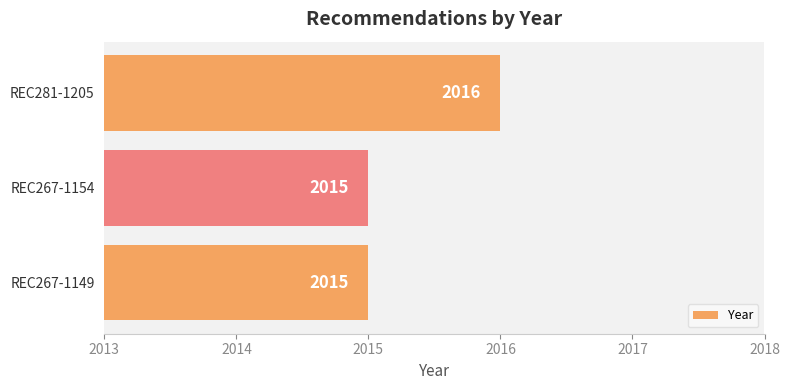

How many values are between 2015 and 2016?

3